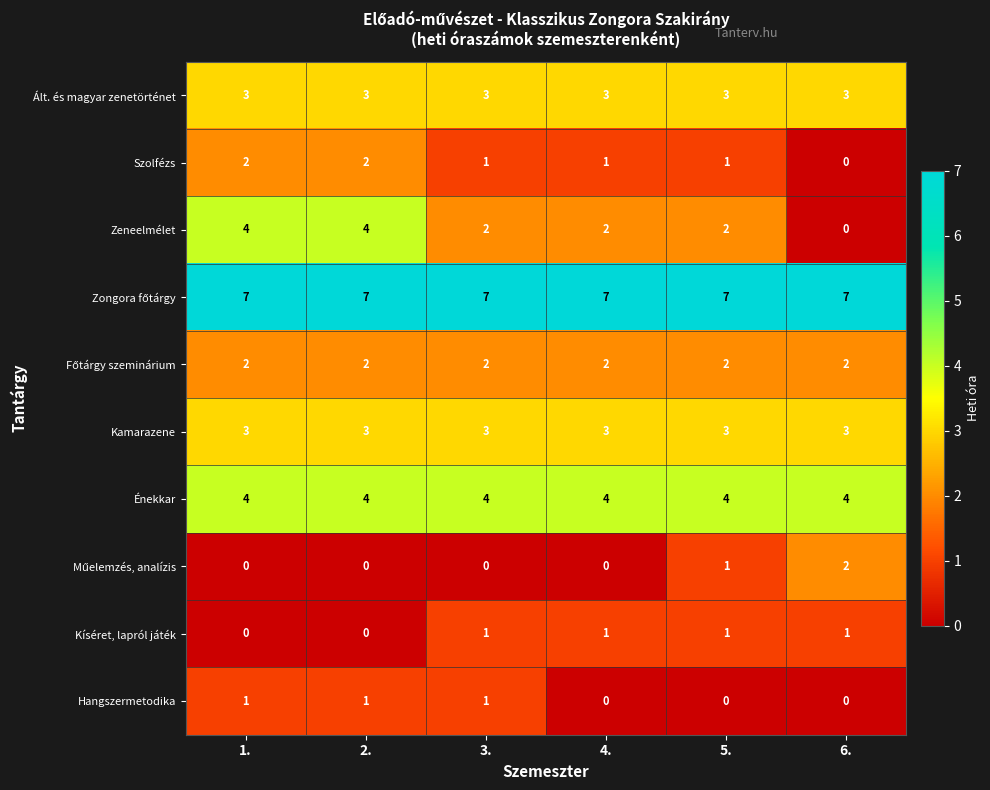

What is the sum of all Énekkar values?

24